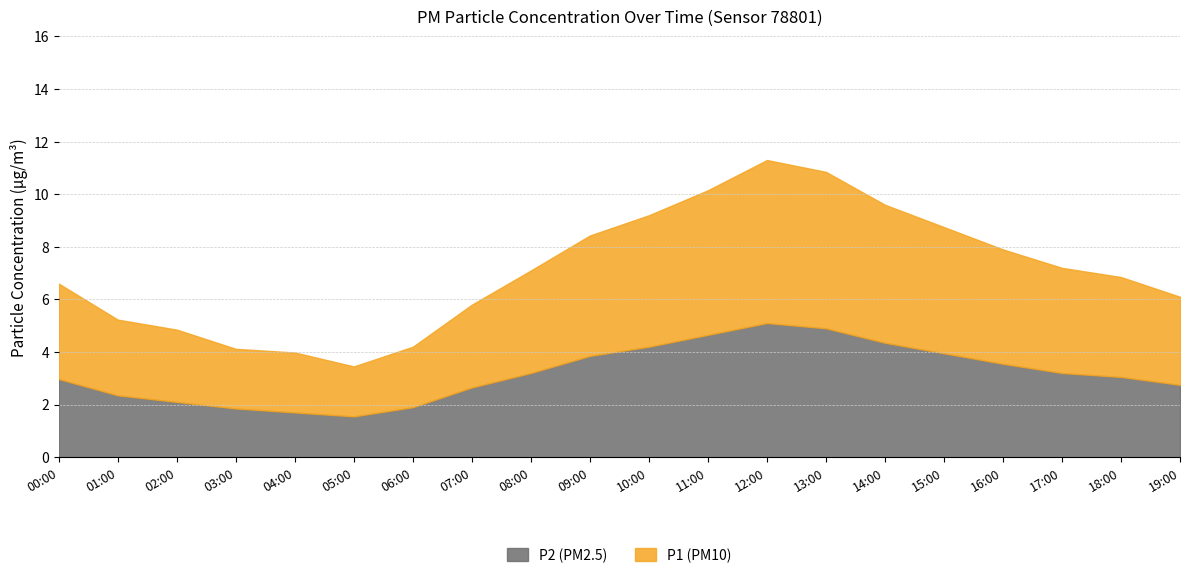

What is the sum of the P1 values at 17:00 and 00:00?

13.8